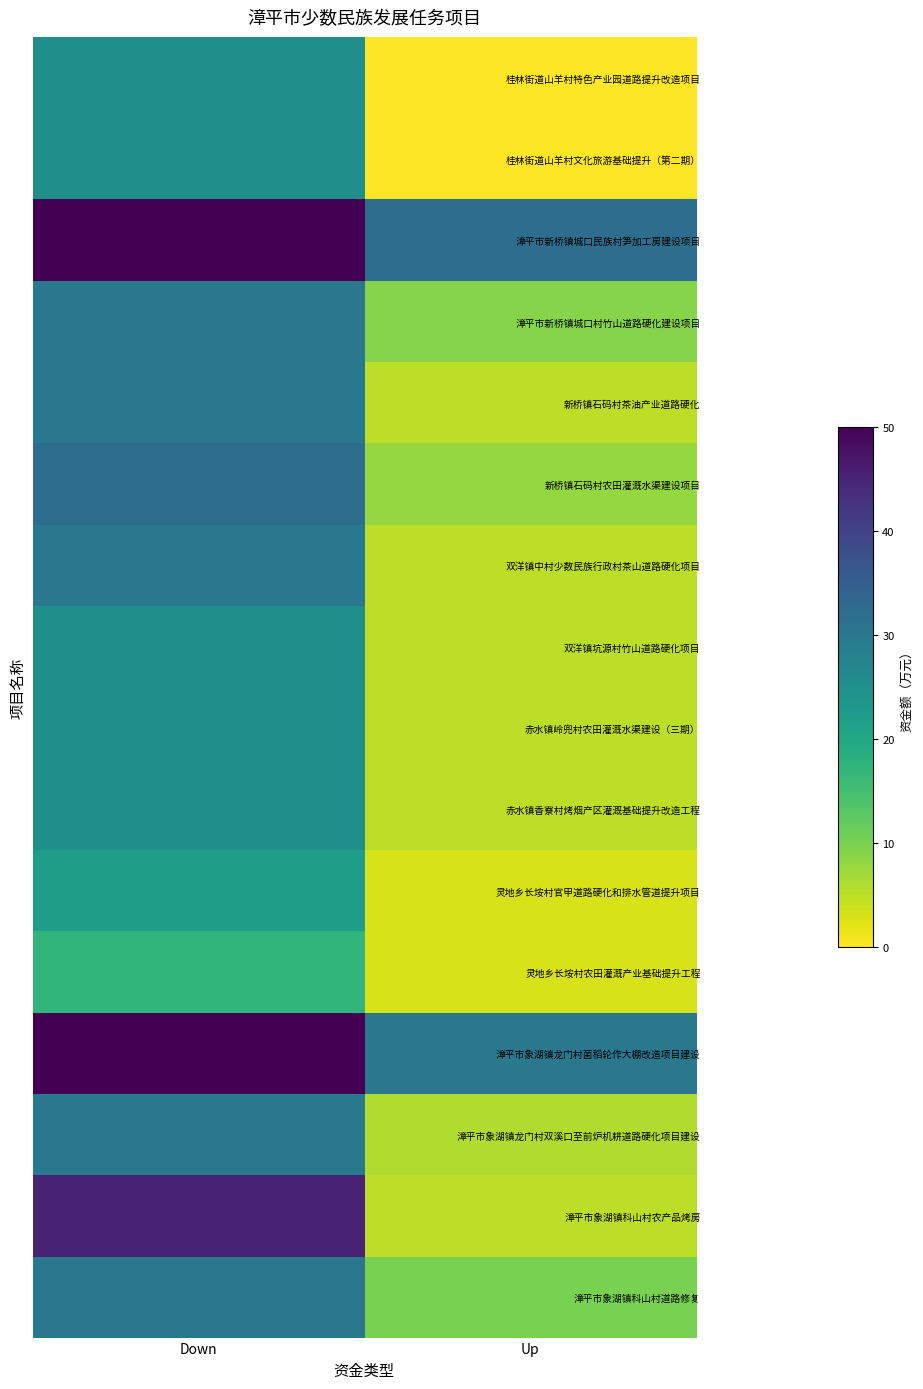

At how many categories does at least one series exceed 21?

2